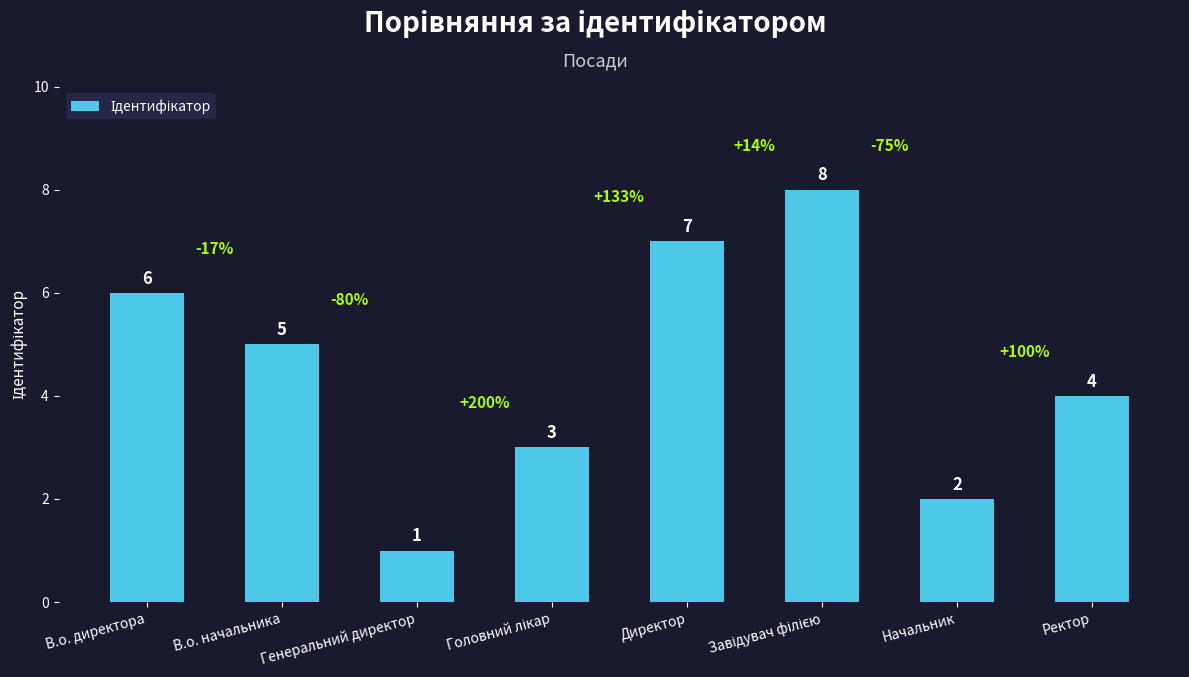

How many data points are less than 5?

4